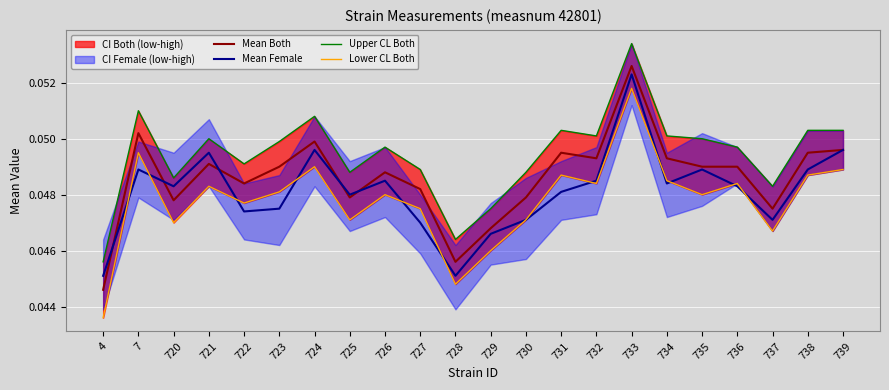

Which label corresponds to the smallest value in the chart?

4